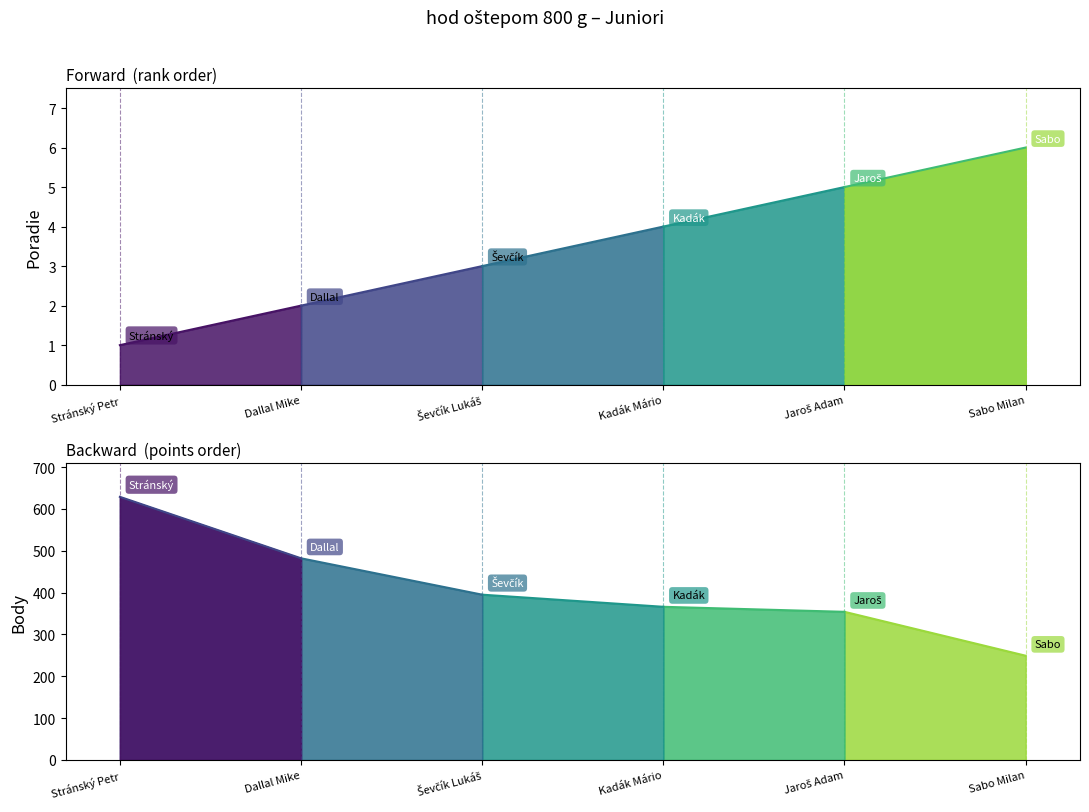

Read the Body value at Sabo Milan.

249